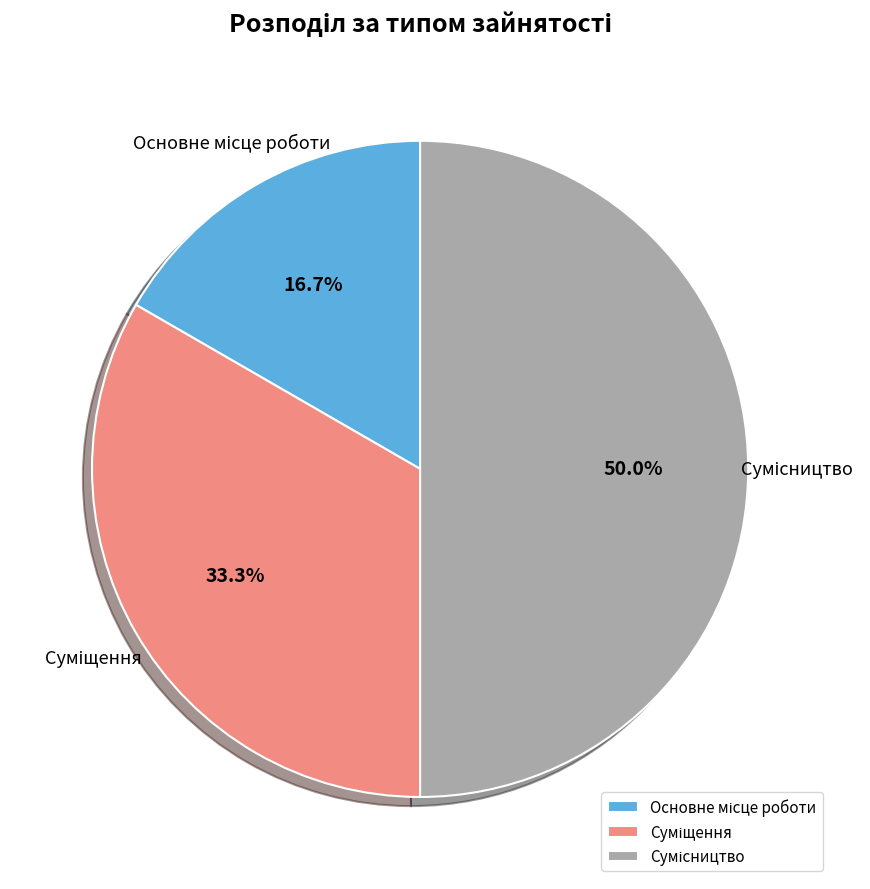

How many segments does this pie chart have?

3